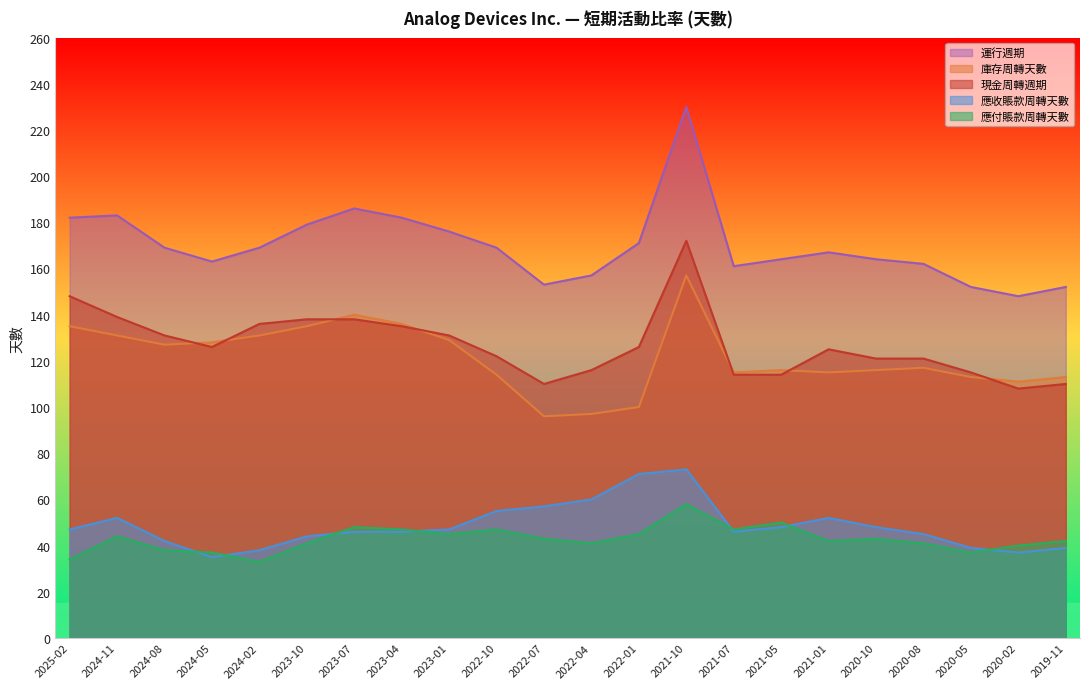

The 運行週期 series shows 169 at 2024-08. True or false?

True